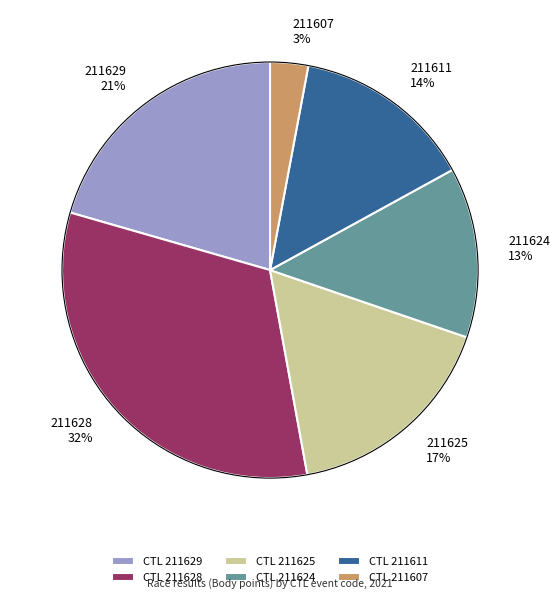

Rank the categories by value from highest to lowest.

211628, 211629, 211625, 211611, 211624, 211607